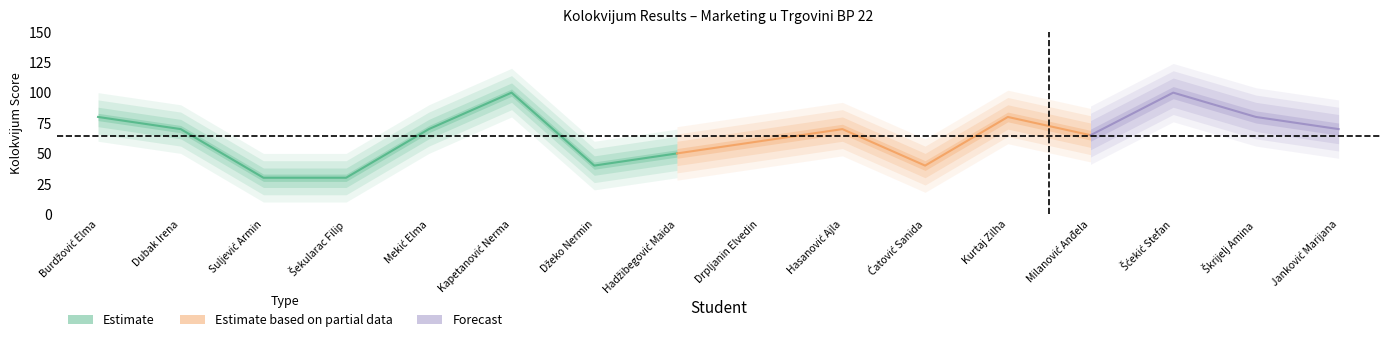

How many points are higher than both their immediate neighbors (excluding endpoints)?

4